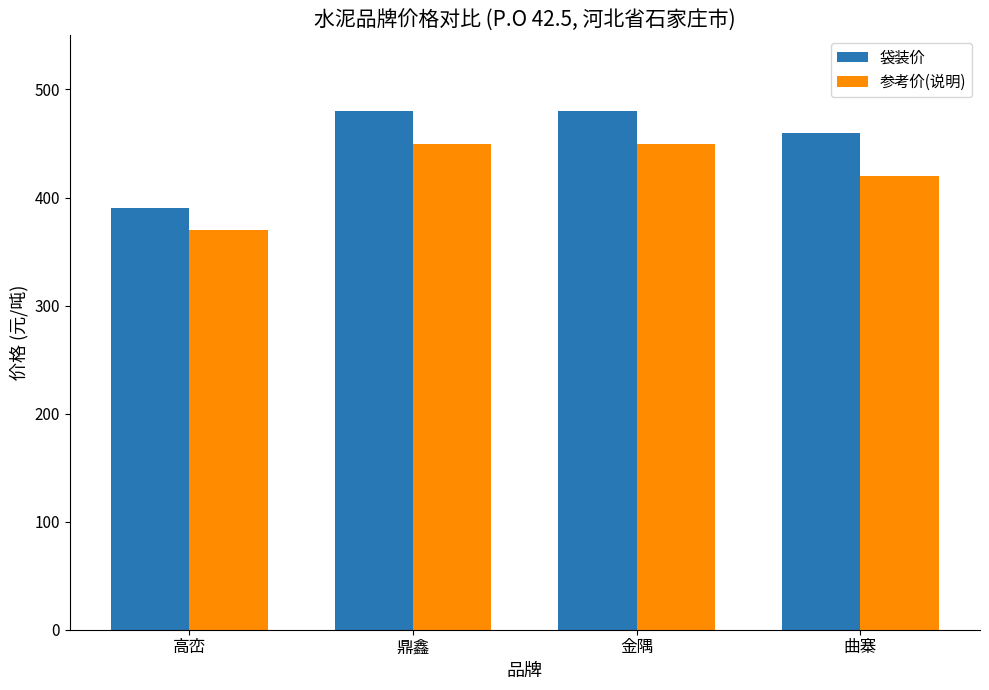

How many distinct data groups are displayed?

2